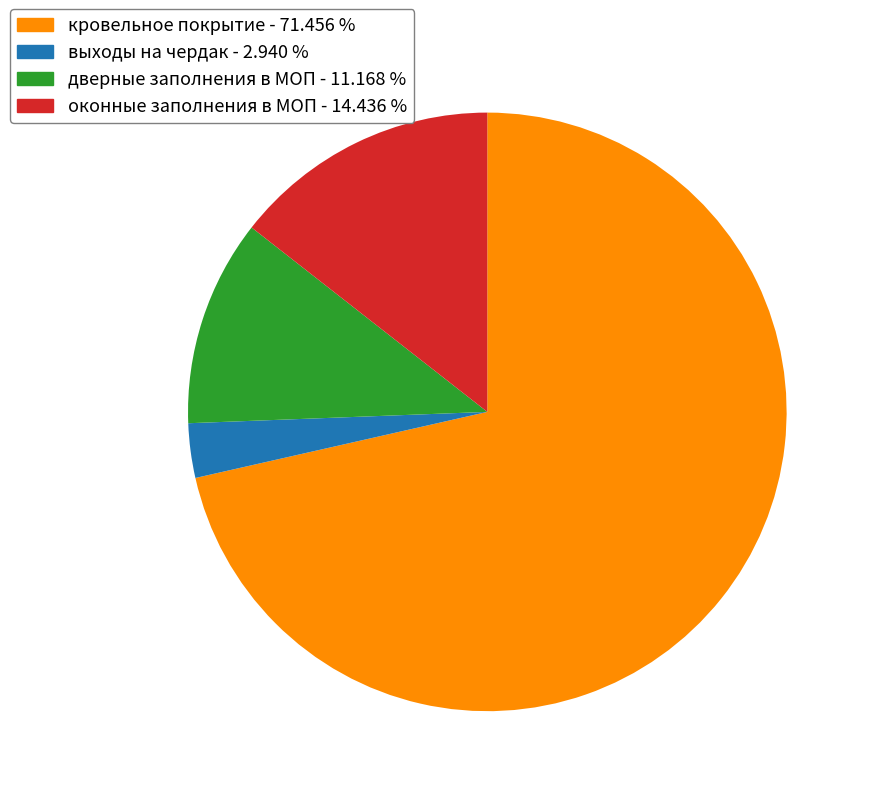

Which has a higher value, выходы на чердак or оконные заполнения в МОП?

оконные заполнения в МОП